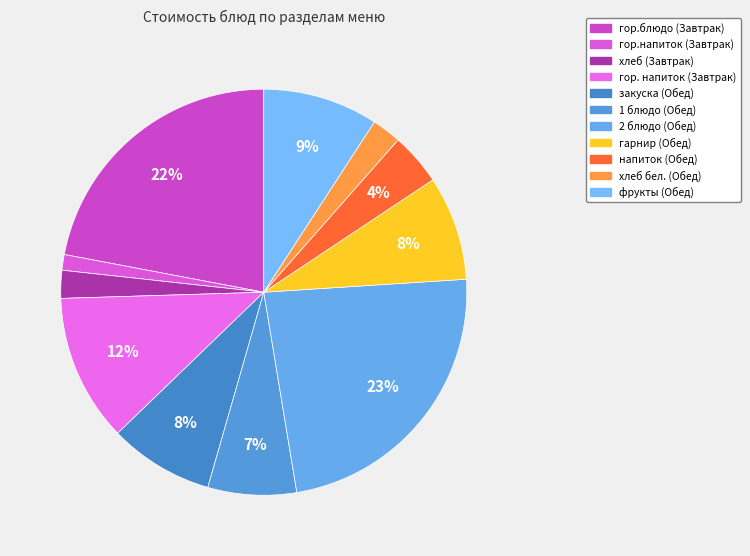

Count the number of slices in the pie.

11